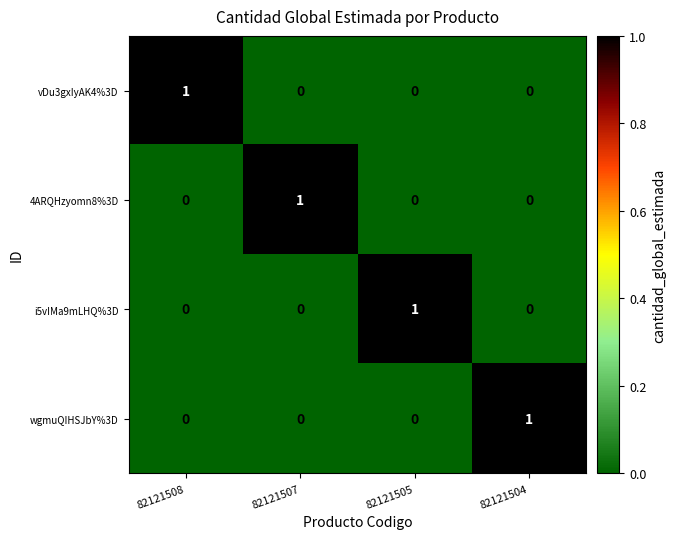

Is it true that 4ARQHzyomn8%3D equals 0 at 82121505?

True